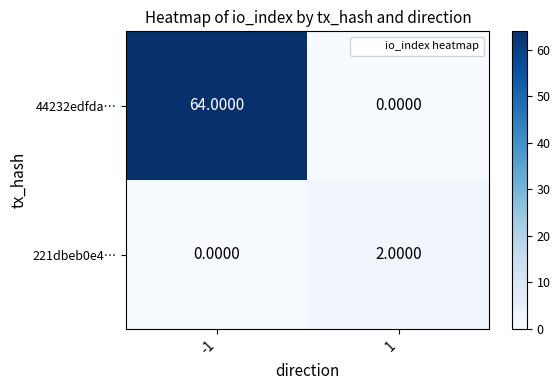

List the series in order of their overall mean, lowest first.

221dbeb0e4…, 44232edfda…